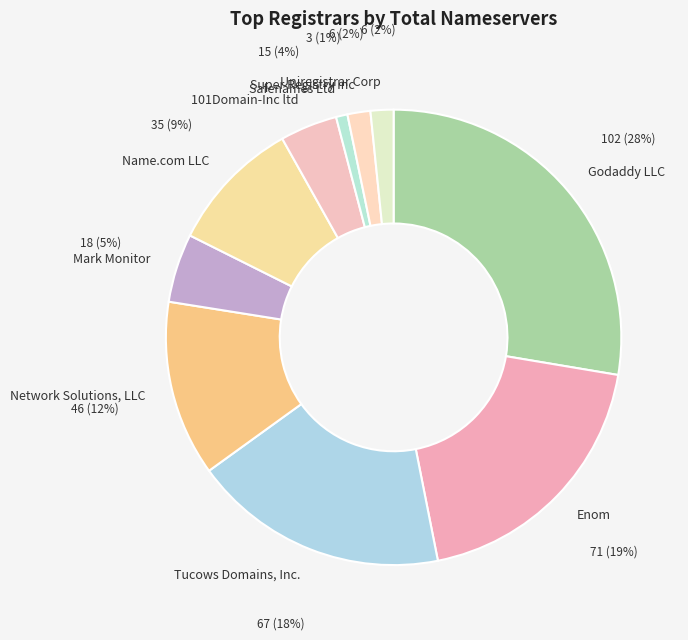

Count the number of slices in the pie.

10